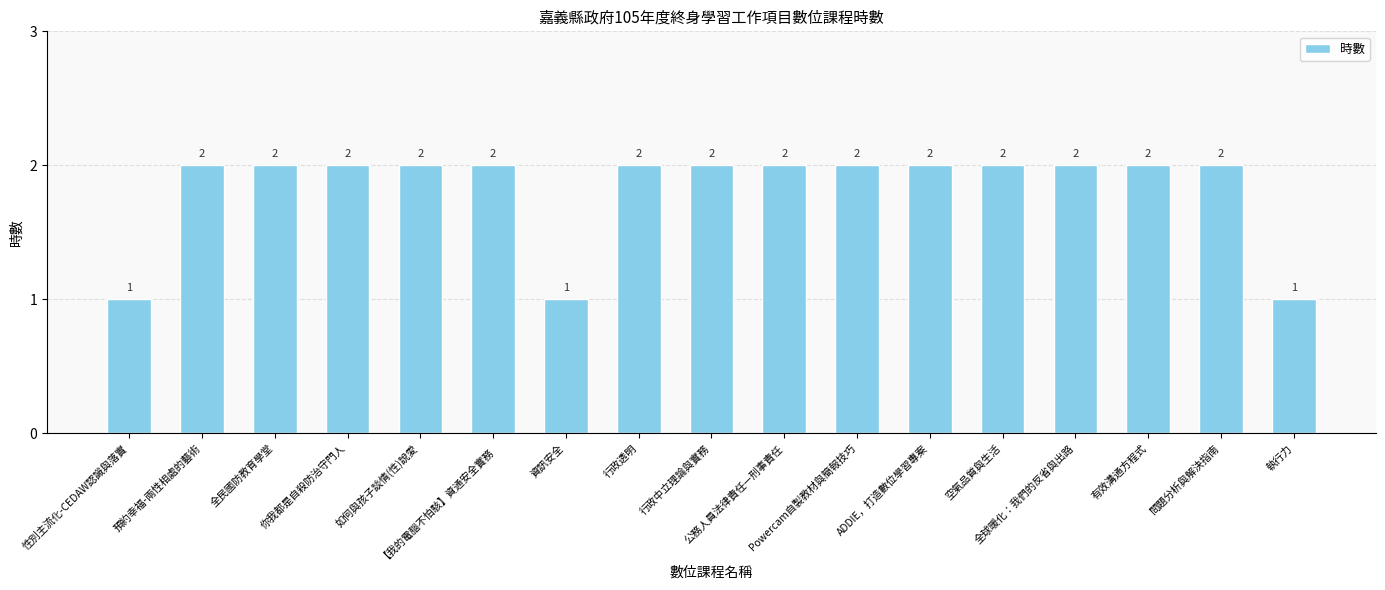

The value at 行政透明 is 0. True or false?

False